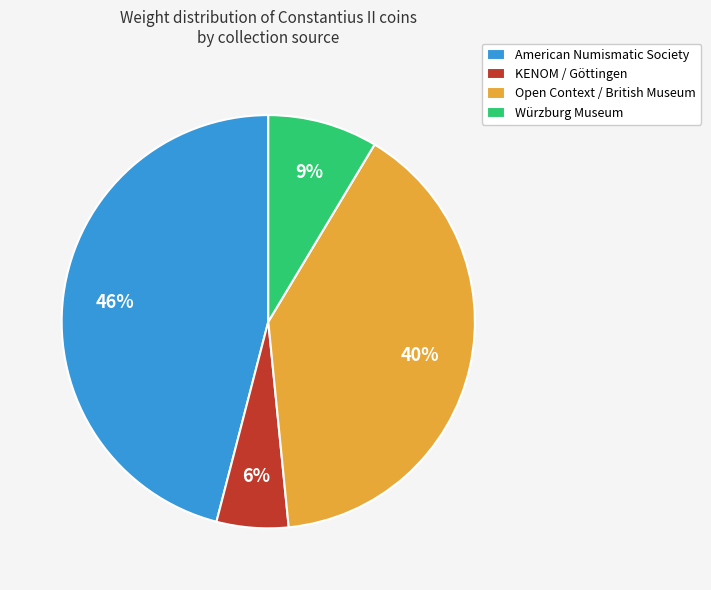

Is there a majority slice in this chart?

No